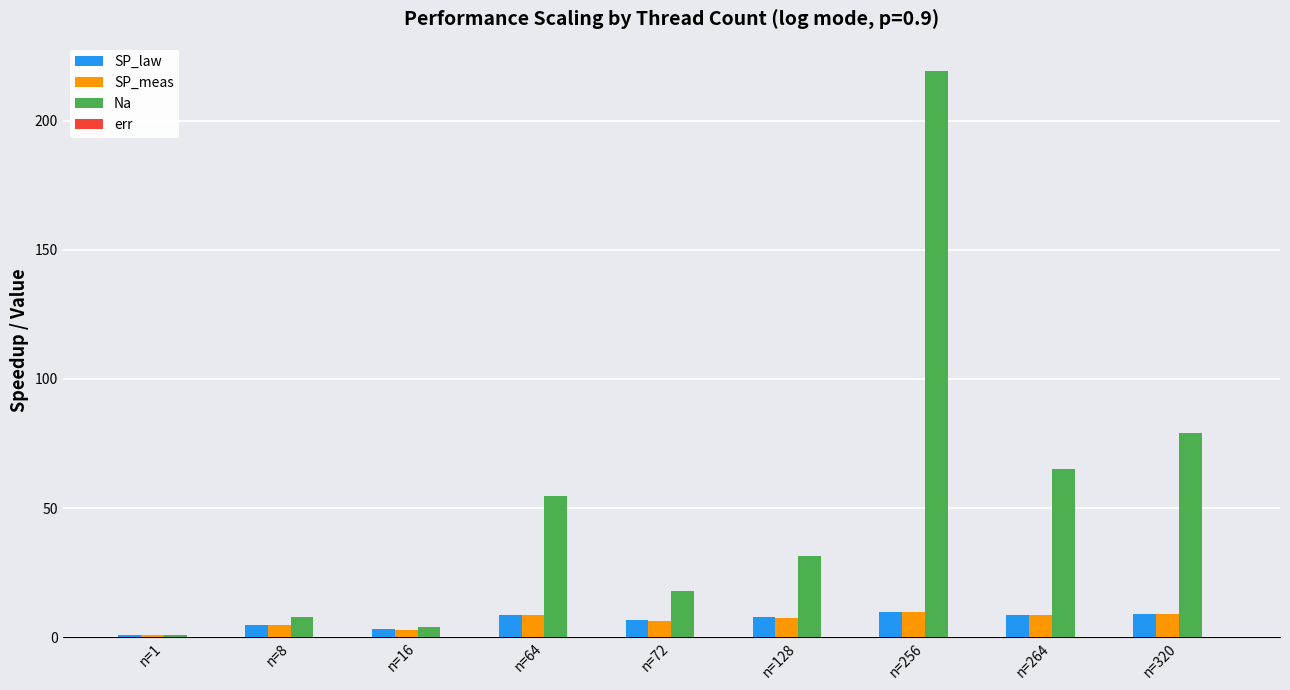

What is the total value across all series at n=64?

72.0